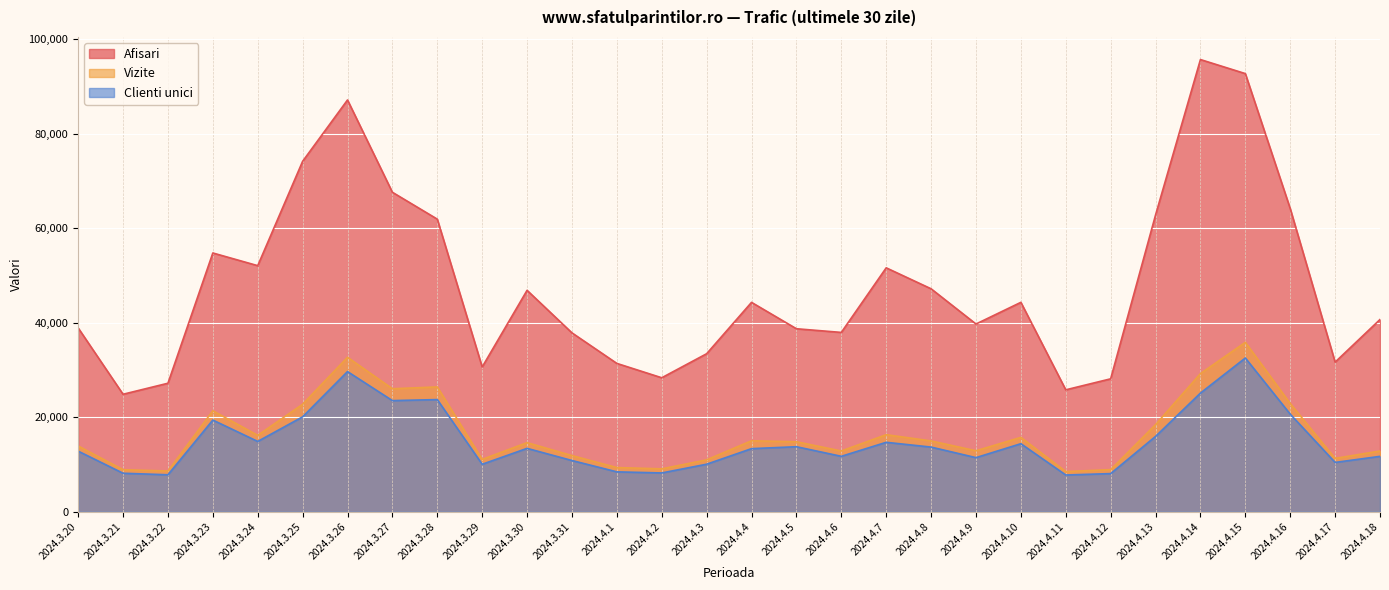

What is the sum of the Clienti unici values at 2024.4.3 and 2024.3.27?

33565